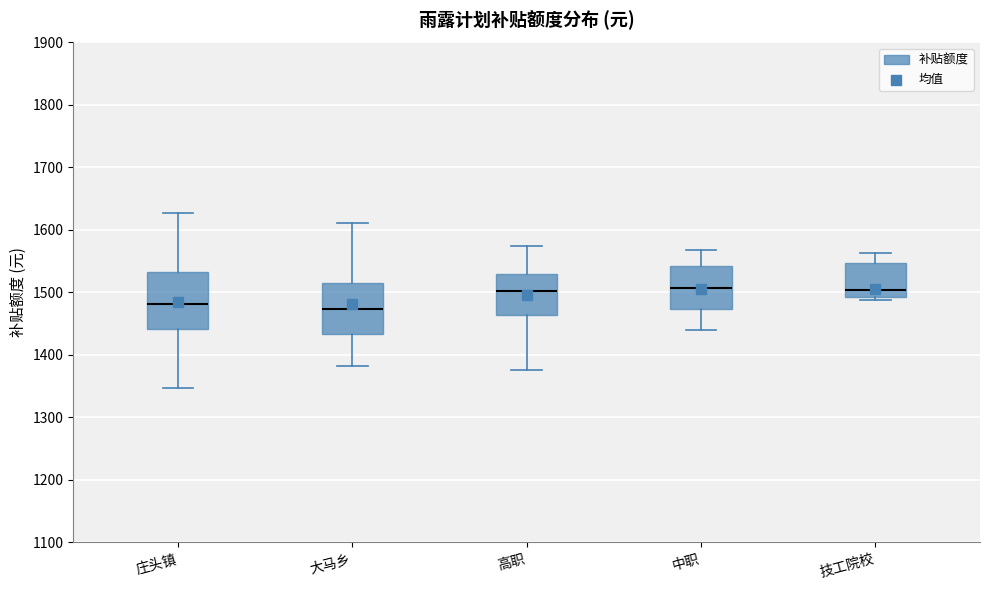

Where does the upper whisker of the box for 高职 end on the y-axis? The values are not printed on the chart, so give them approximately, as read against the axis.

1570